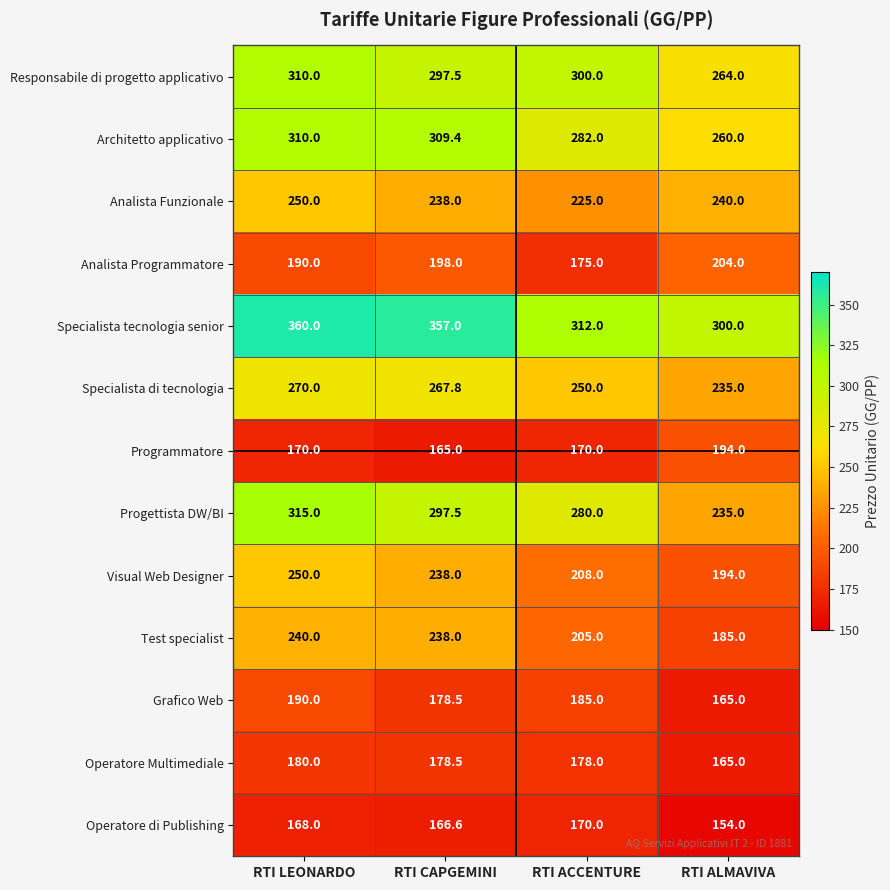

At how many categories does at least one series exceed 177?

4